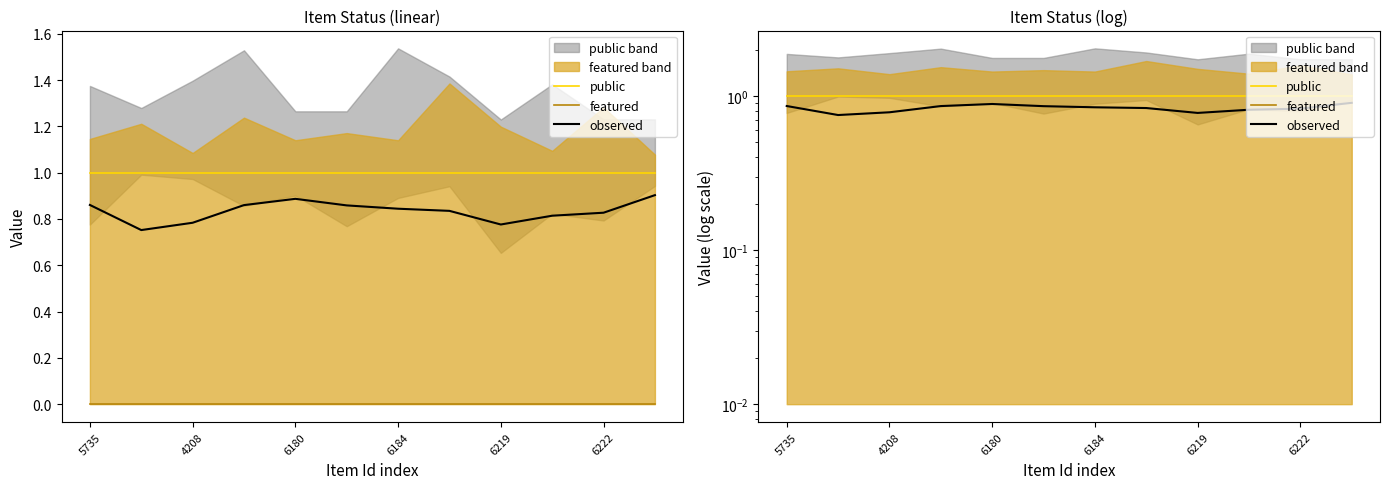

True or false: public and observed intersect in this chart.

False